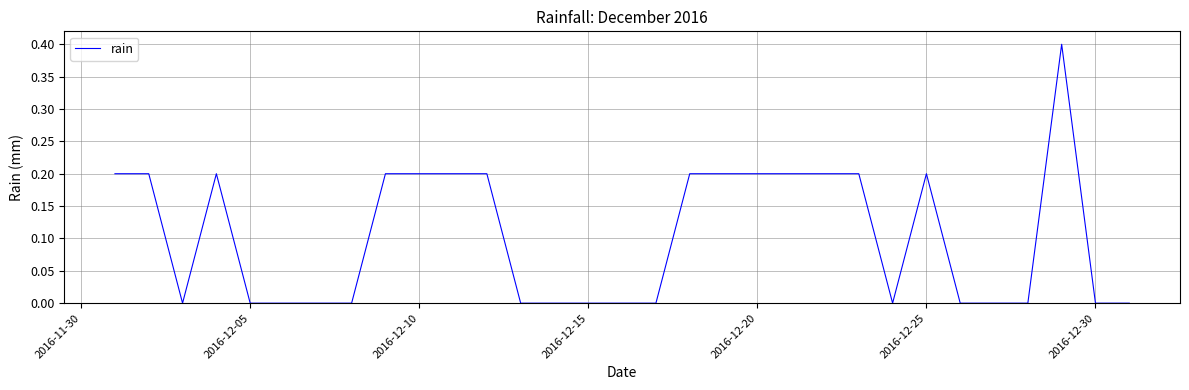

What is the maximum value shown in the chart?

0.4